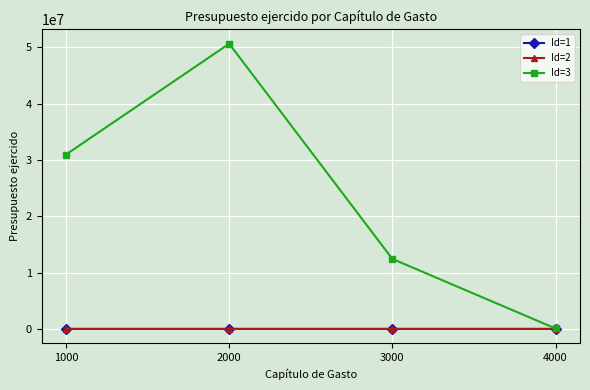

What is the maximum value shown in the chart?

50642708